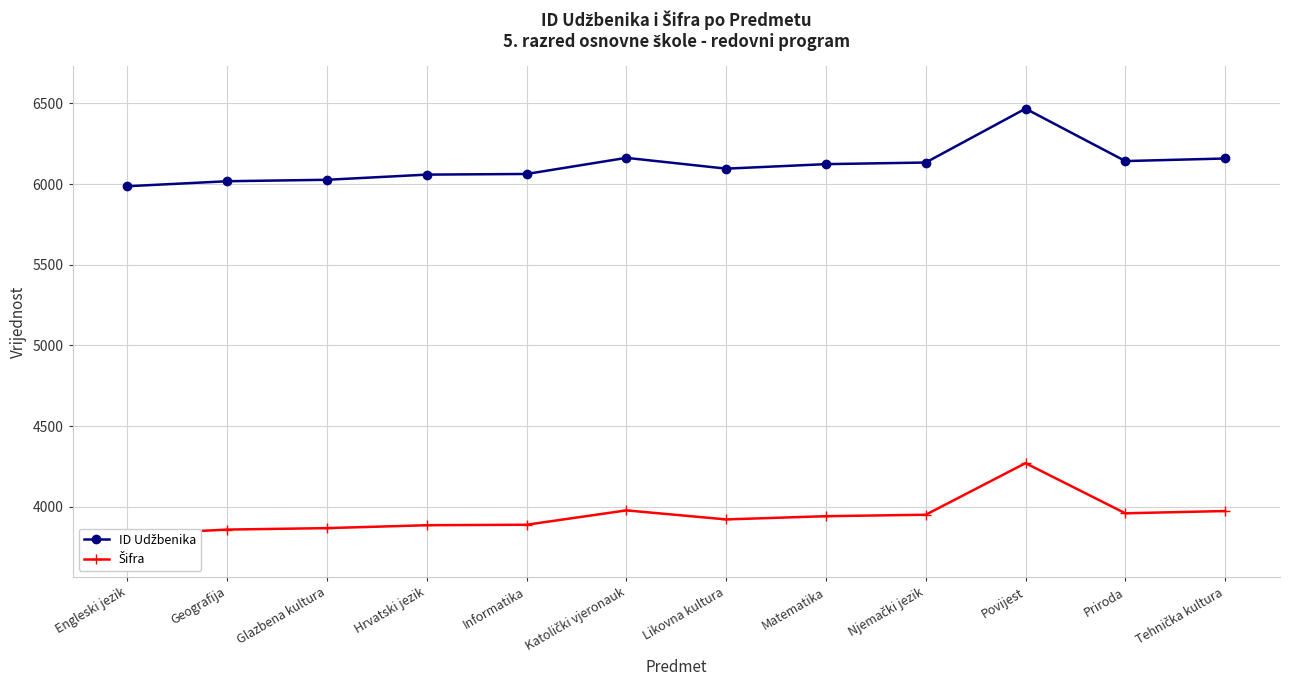

What is the lowest value of the ID Udžbenika series?

5987